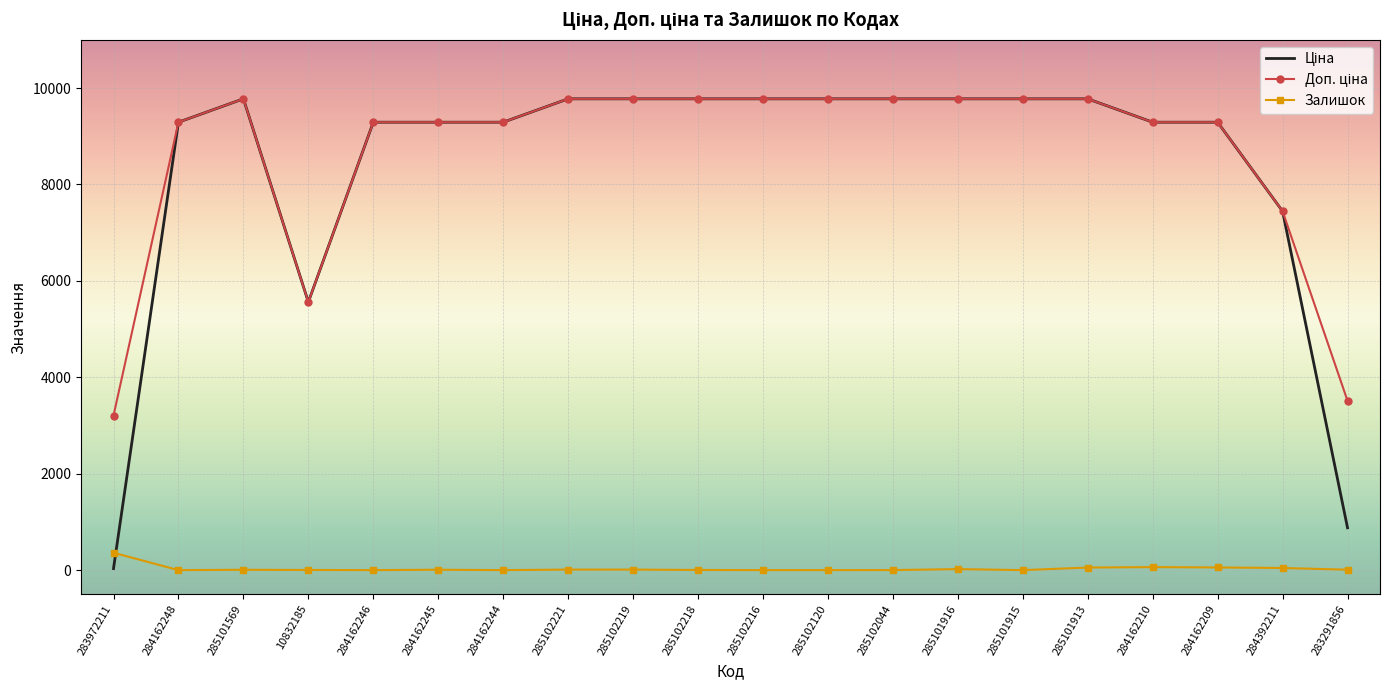

Is it true that Залишок equals 0.0 at 285101915?

True